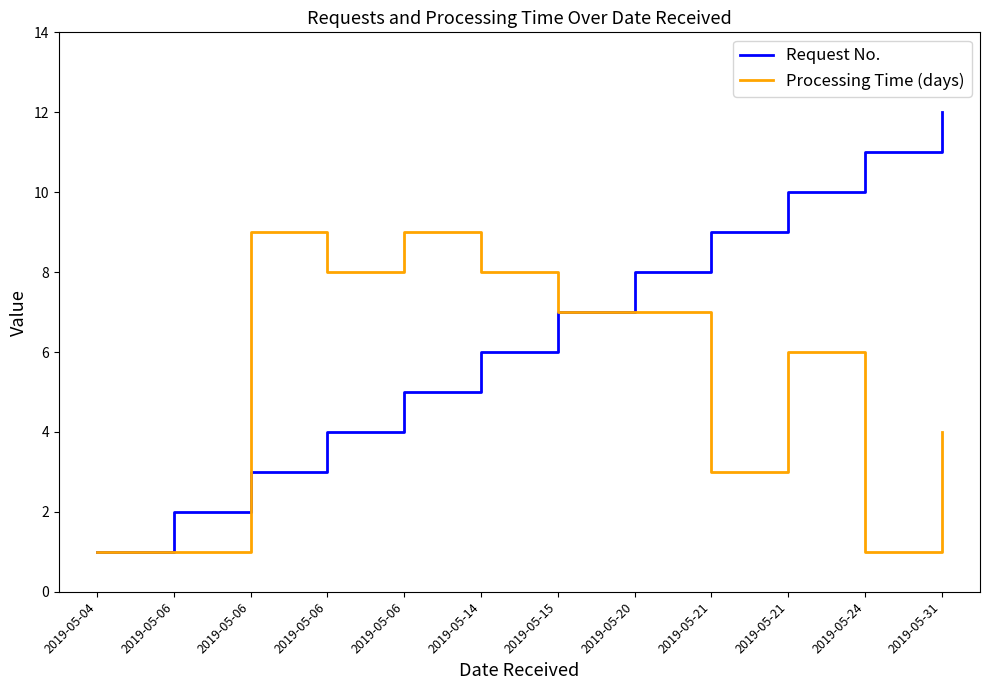

Where is Request No. nearest to the value 6?

2019-05-14